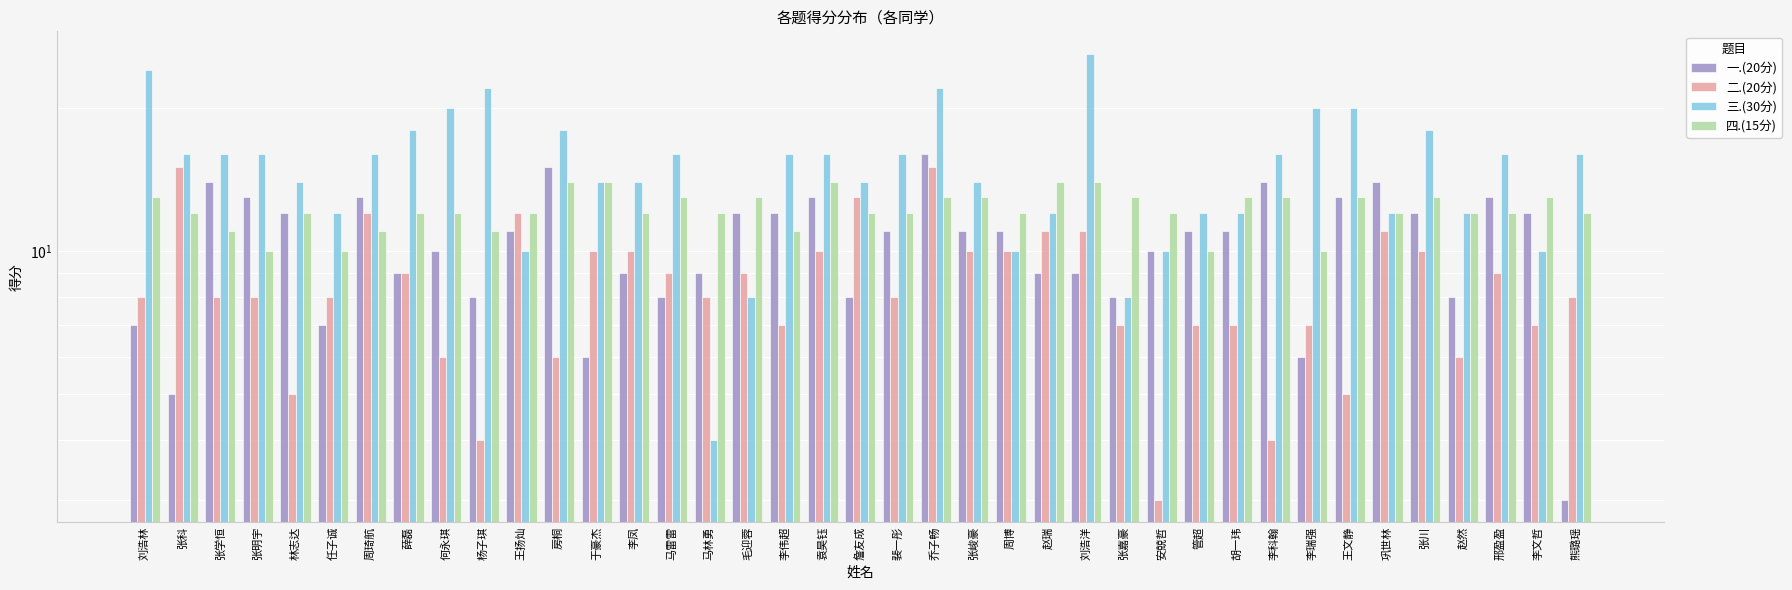

At how many categories does at least one series exceed 11?

39